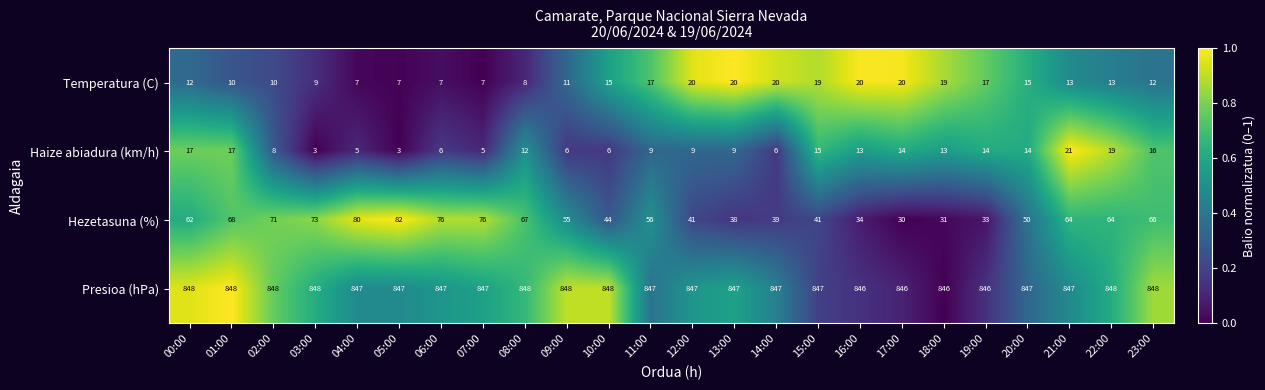

List the series in order of their peak value, lowest first.

Temperatura (C), Haize abiadura (km/h), Hezetasuna (%), Presioa (hPa)